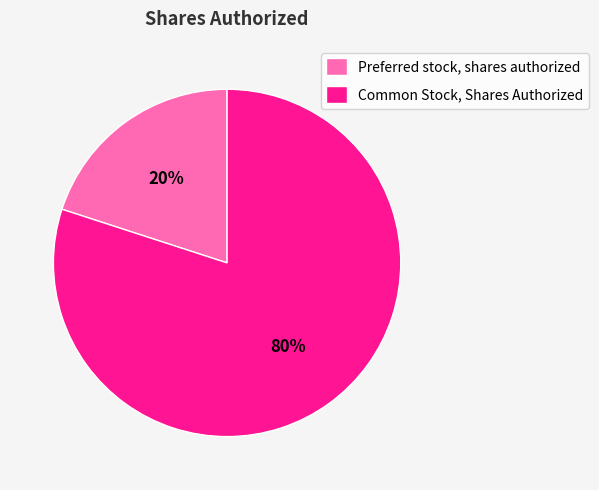

Combined, do Common Stock, Shares Authorized and Preferred stock, shares authorized account for over 50%?

Yes